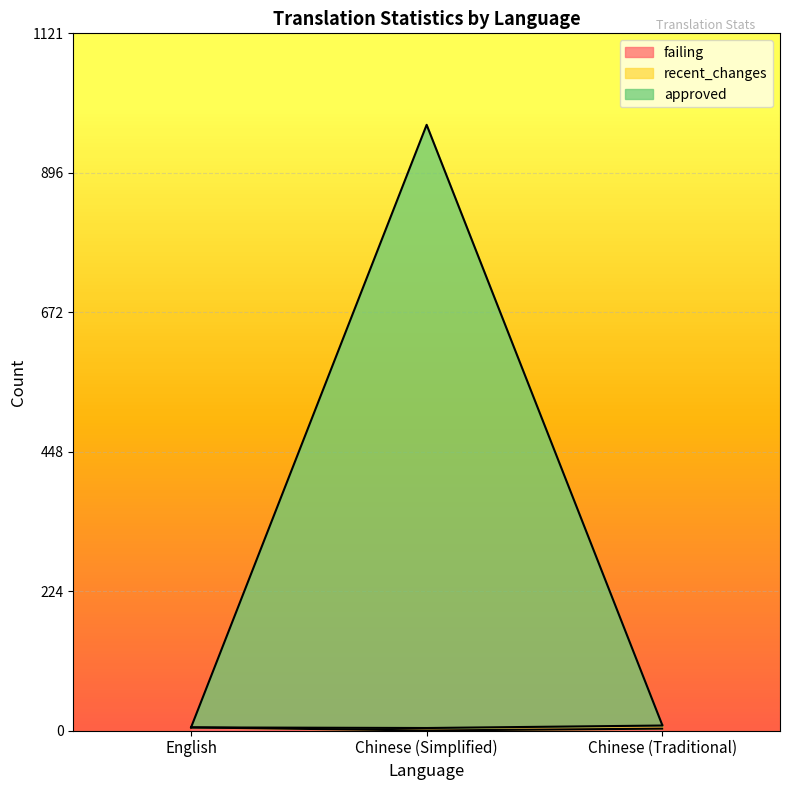

How many failing values are between 0 and 5?

3